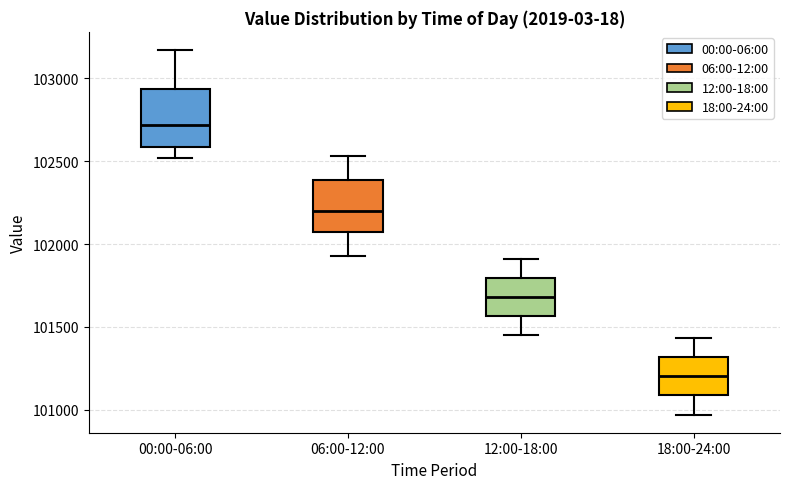

Where is the lower edge of the box for 18:00-24:00 on the y-axis? The values are not printed on the chart, so give them approximately, as read against the axis.

101100